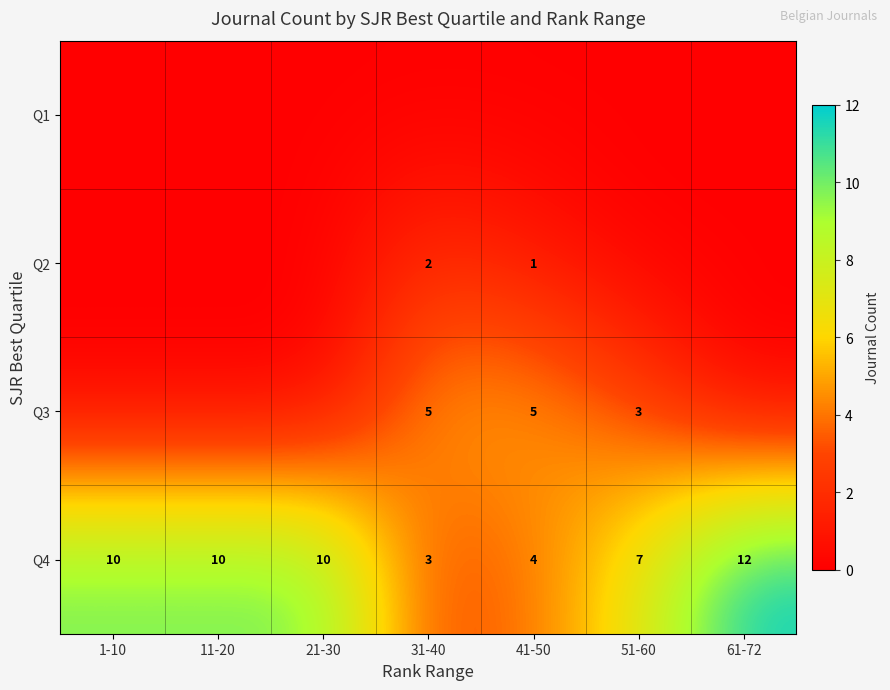

What is the spread (max minus min) of values at 1-10?

10